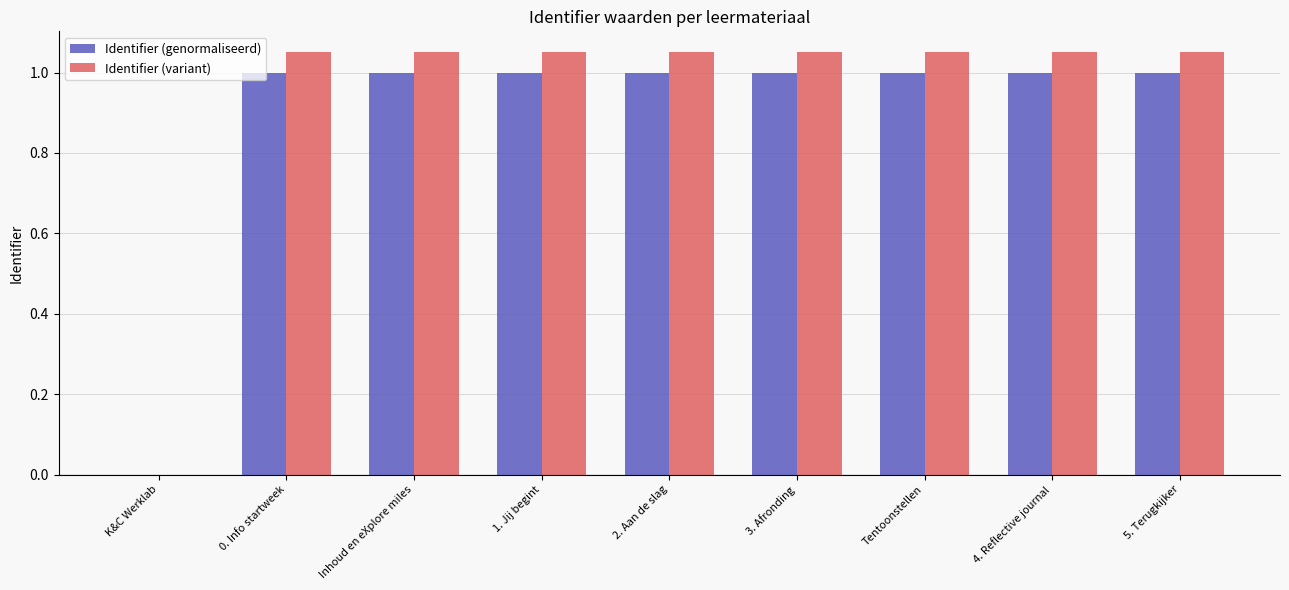

What is the sum of all Identifier (genormaliseerd) values?

8.0